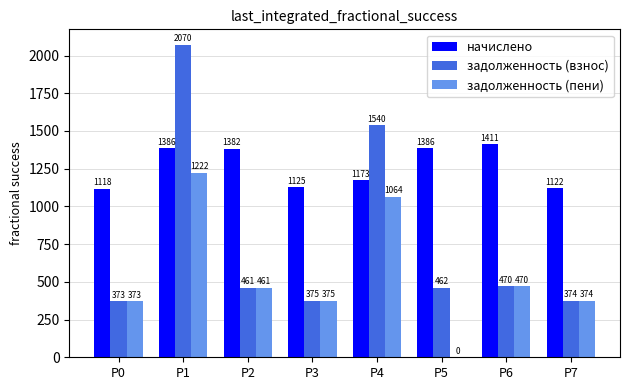

What are all the series names shown in the legend?

начислено, задолженность (взнос), задолженность (пени)